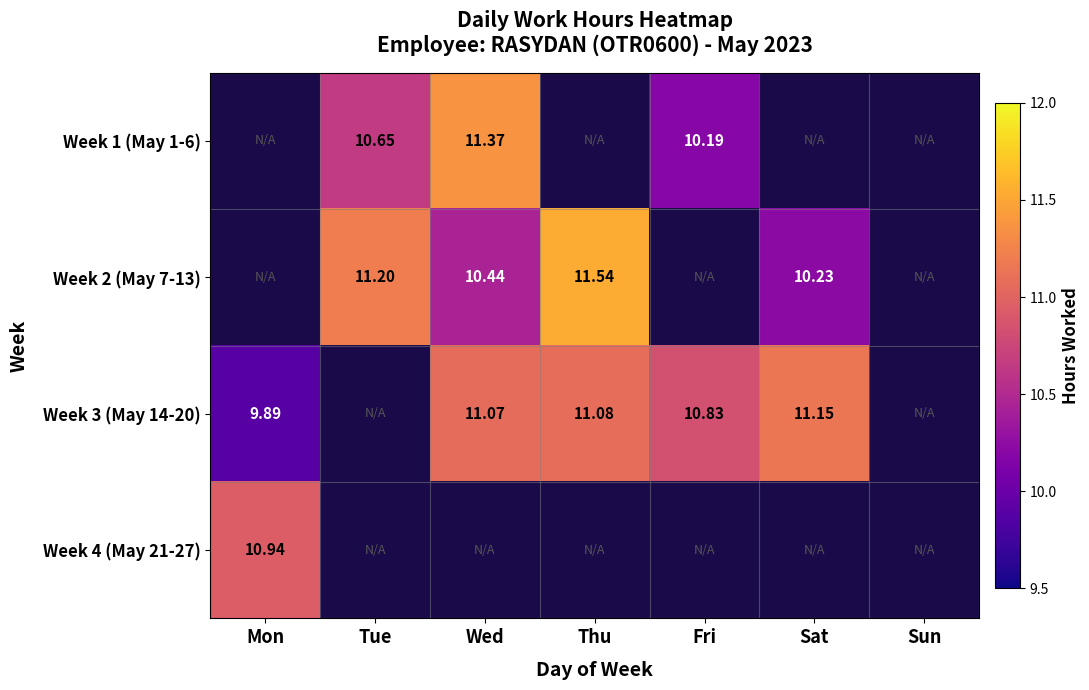

How many distinct data groups are displayed?

4